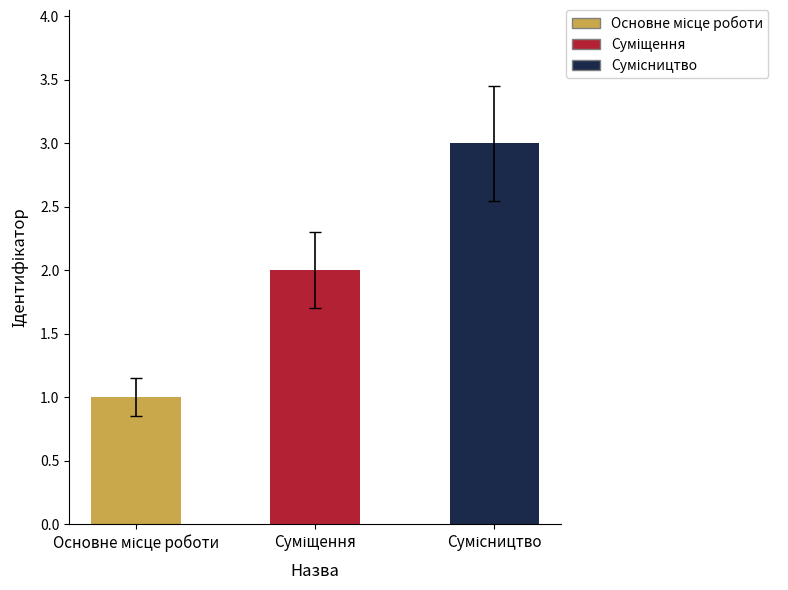

What is the ratio of the value at Сумісництво to the value at Основне місце роботи?

3.0